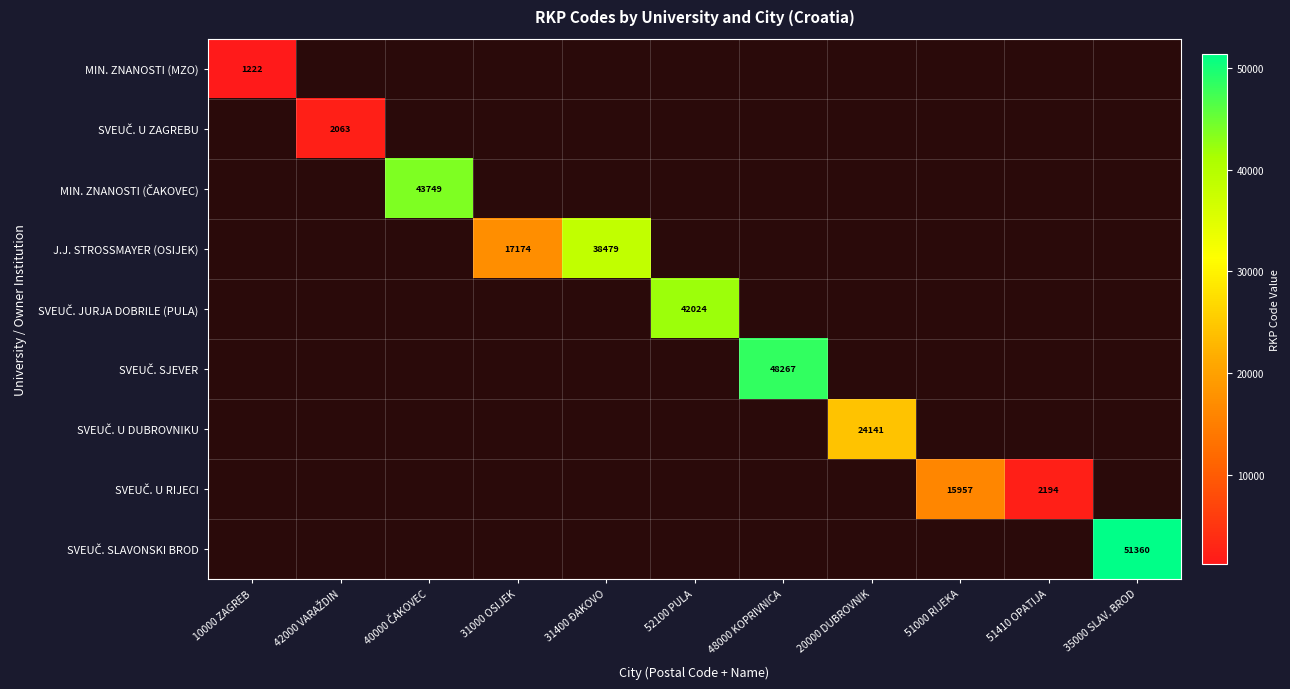

The value of J.J. STROSSMAYER (OSIJEK) at 31400 ĐAKOVO is 38479. True or false?

True